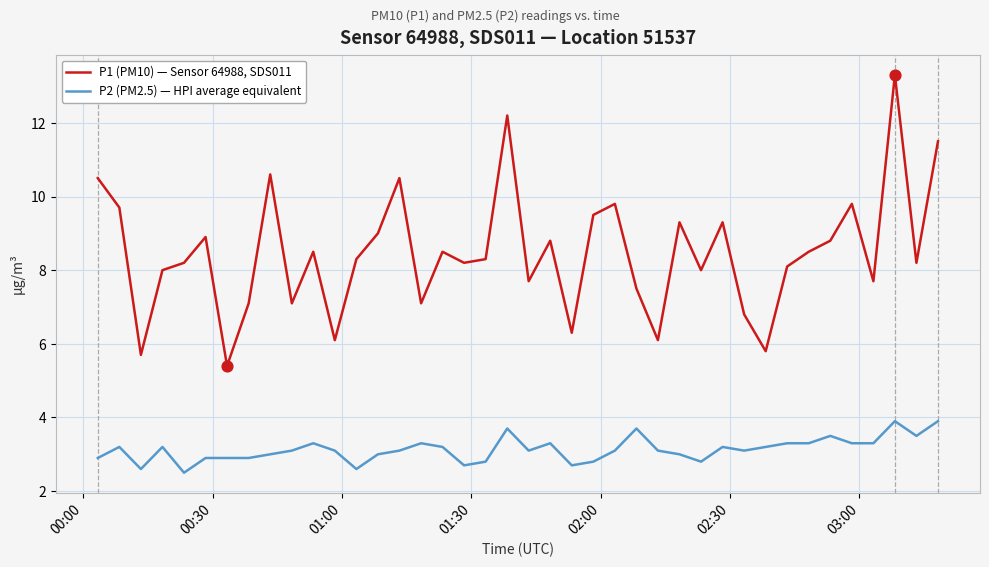

Which series has the largest total across all categories?

P1 (PM10) — Sensor 64988, SDS011